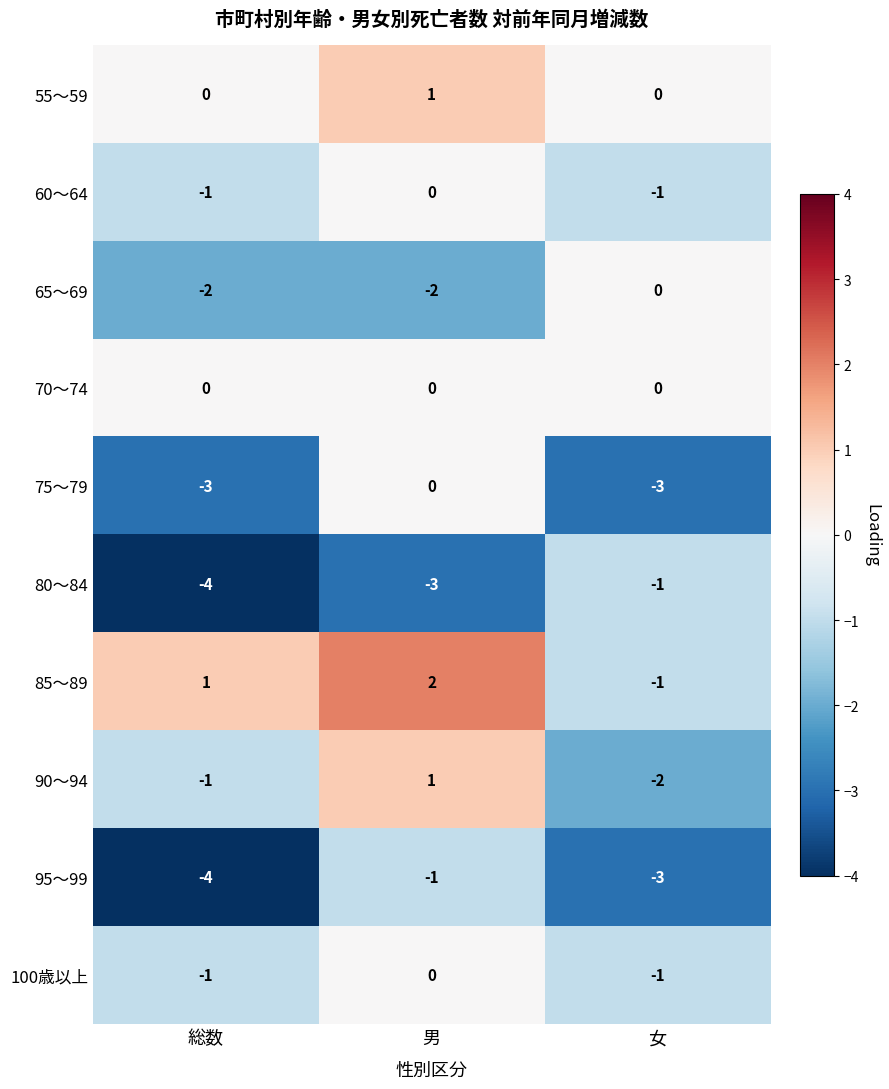

What is the smallest value displayed?

-4